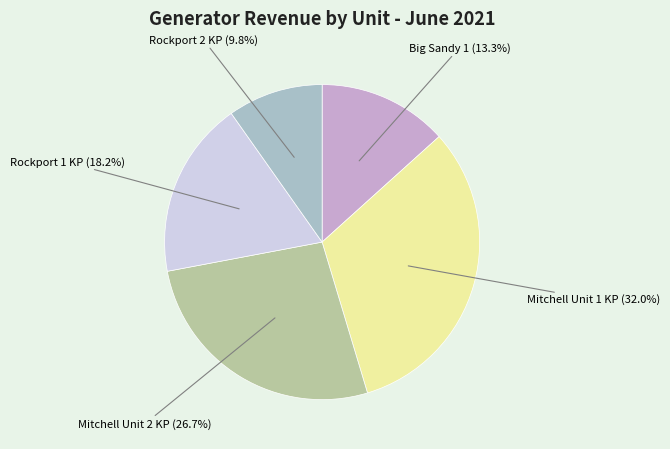

To the nearest percent, what is the average slice percentage?

20%